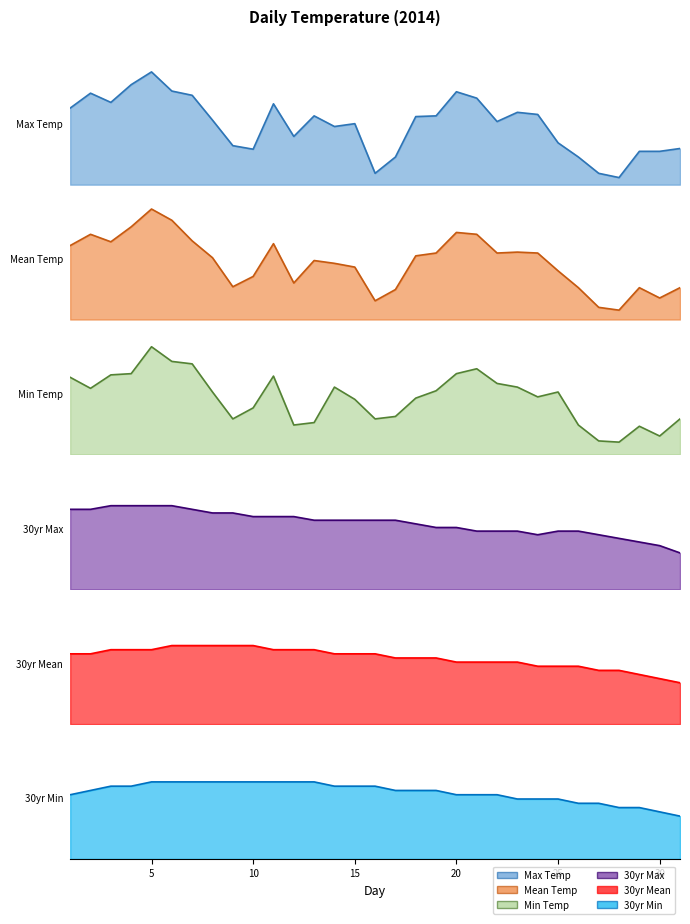

List the series in order of their peak value, lowest first.

30yr Min, 30yr Mean, Min Temp, 30yr Max, Mean Temp, Max Temp